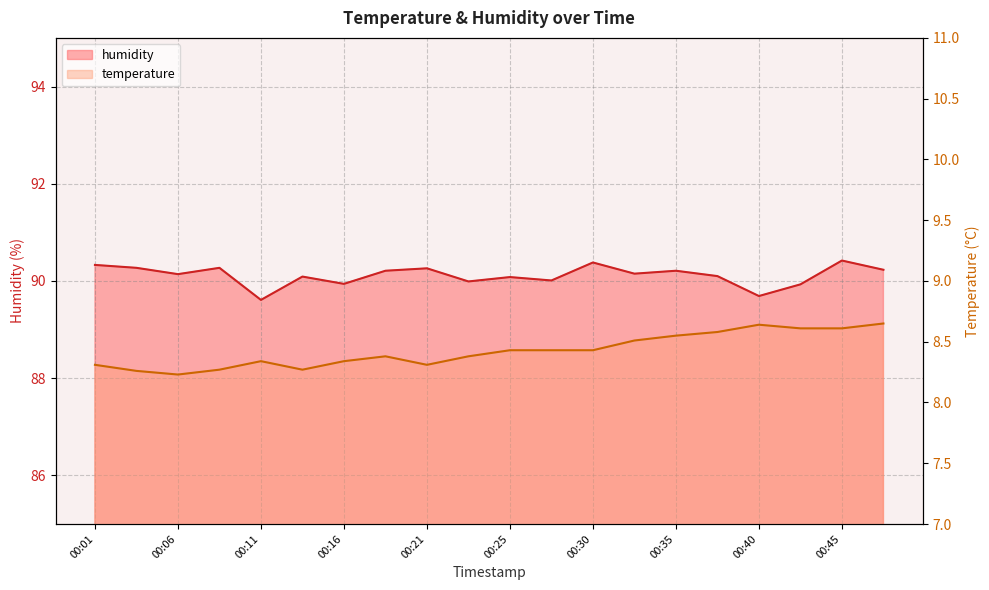

What is the difference between the maximum and minimum values in the temperature series?

0.4